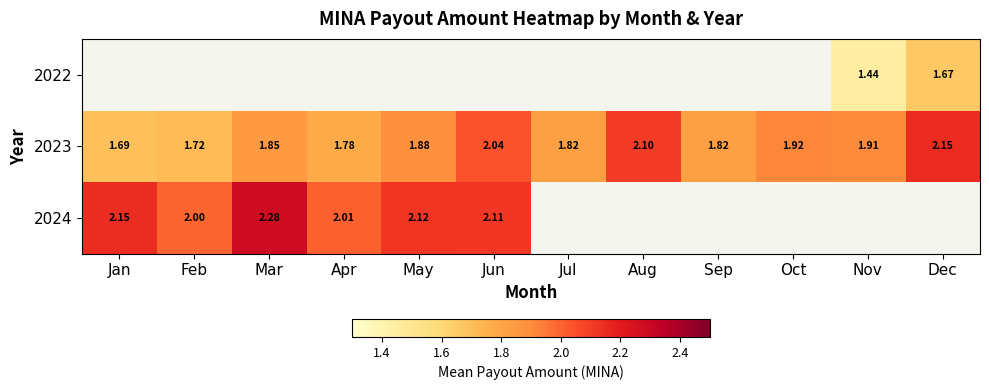

Count the number of data series in this chart.

3